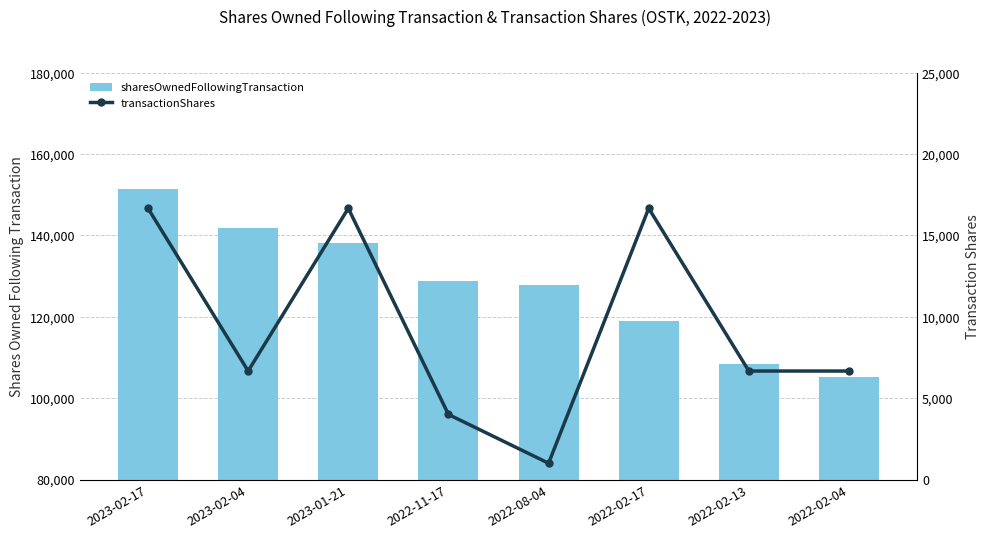

Between 2023-02-04 and 2023-02-17, which is larger?

2023-02-17